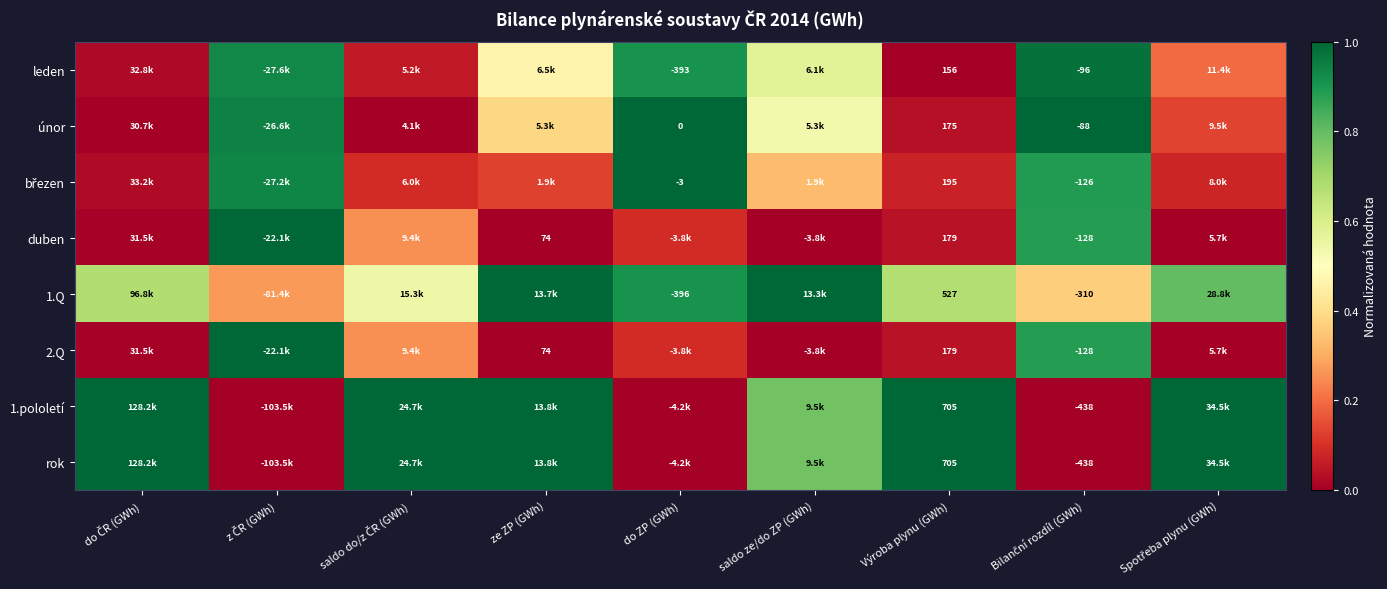

True or false: 1.Q has a value of 0.9 at do ZP (GWh).

True